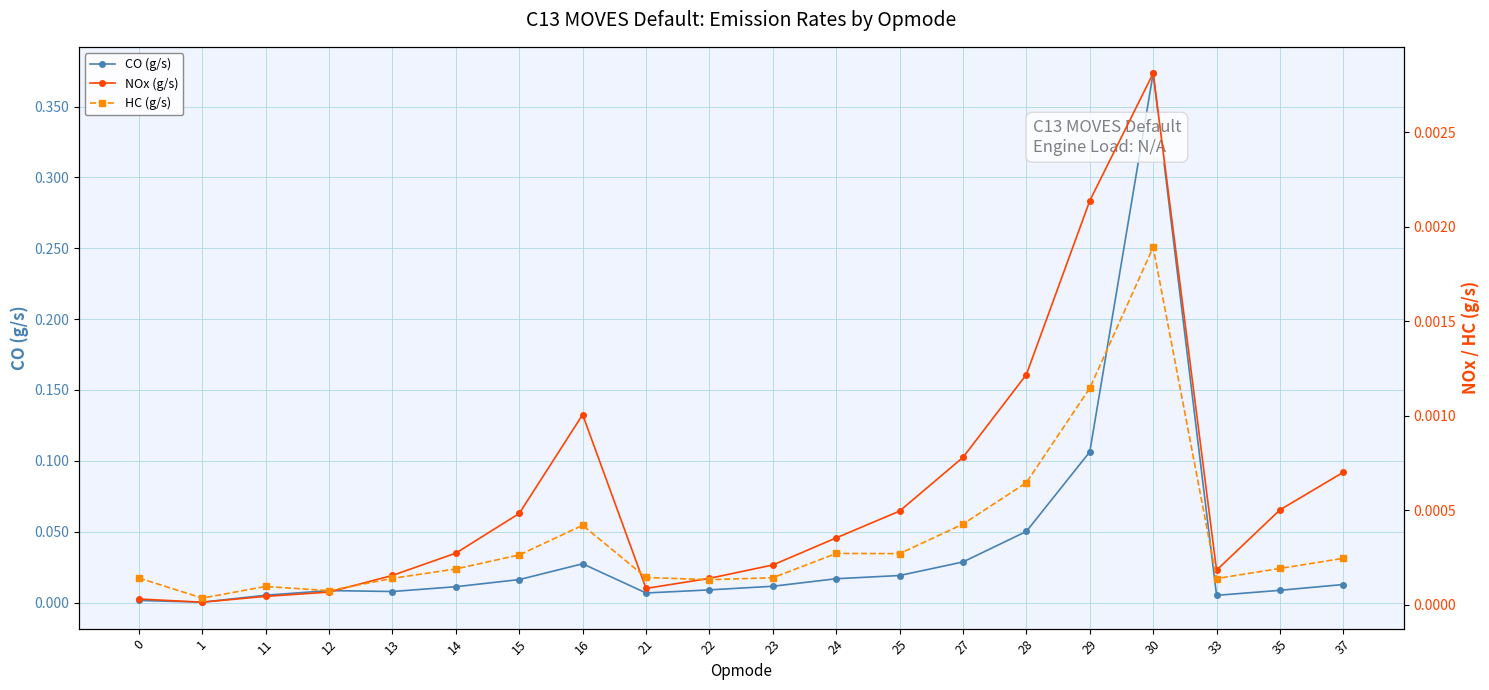

What is the value of the CO (g/s) point at the 16th from the left?

0.1